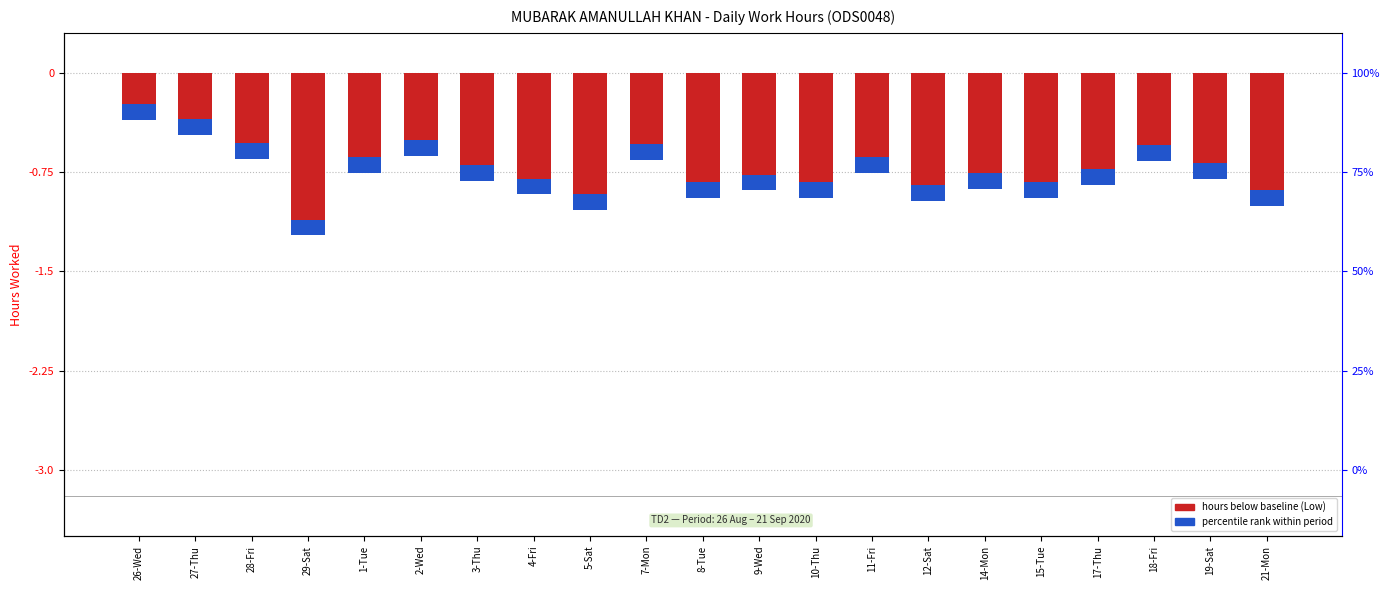

Rank the categories by value from lowest to highest.

29-Sat, 5-Sat, 21-Mon, 12-Sat, 8-Tue, 10-Thu, 15-Tue, 4-Fri, 9-Wed, 14-Mon, 17-Thu, 3-Thu, 19-Sat, 1-Tue, 11-Fri, 18-Fri, 7-Mon, 28-Fri, 2-Wed, 27-Thu, 26-Wed